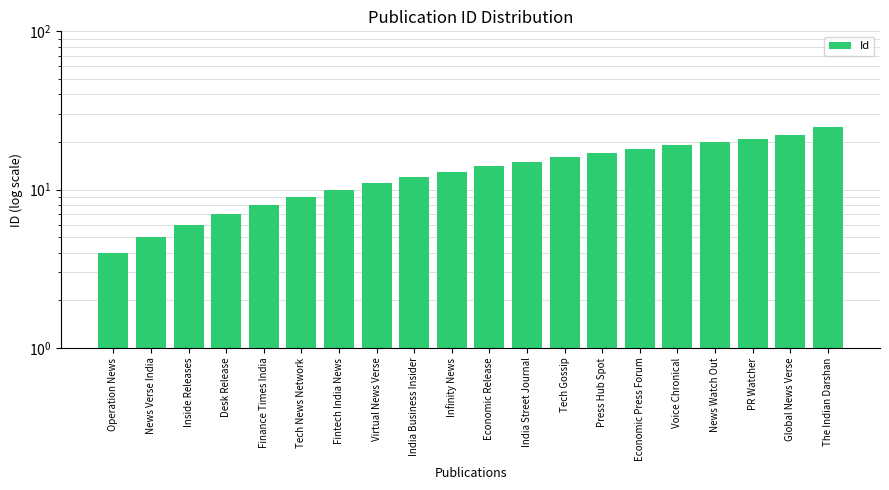

Reading left to right, list all the values displayed in this chart.

4	5	6	7	8	9	10	11	12	13	14	15	16	17	18	19	20	21	22	25